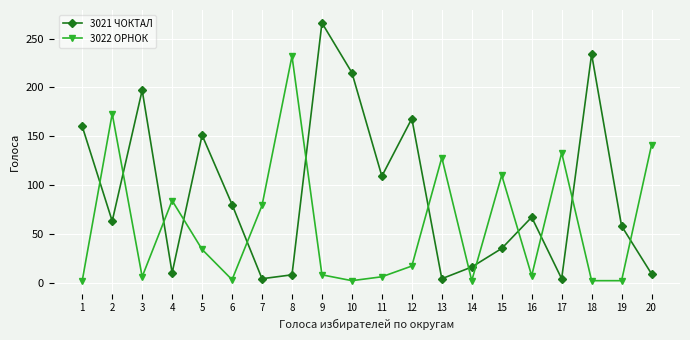

List the series in order of their overall mean, lowest first.

3022 ОРНОК, 3021 ЧОКТАЛ